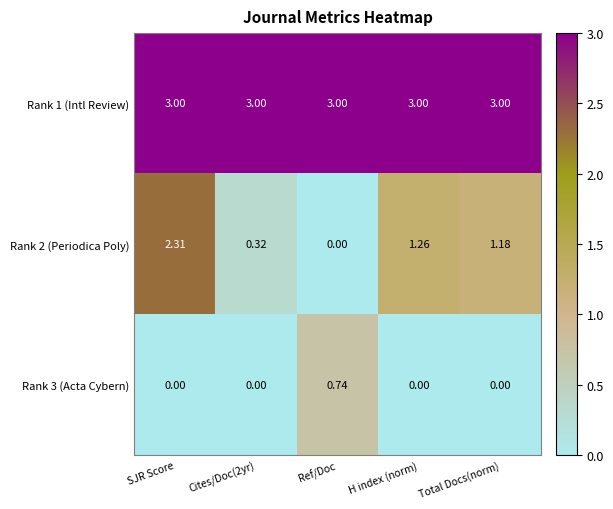

Is the value of Rank 2 (Periodica Poly) at H index (norm) greater than the value of Rank 3 (Acta Cybern) at Cites/Doc(2yr)?

Yes